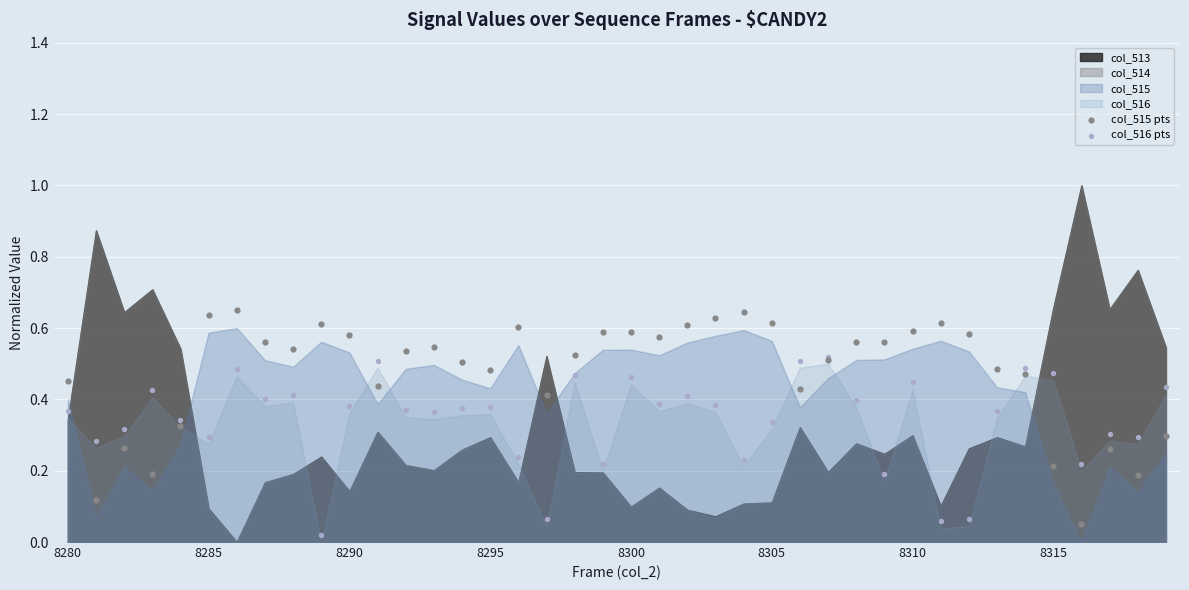

Which series has the largest Y range (max minus min)?

col_515 pts